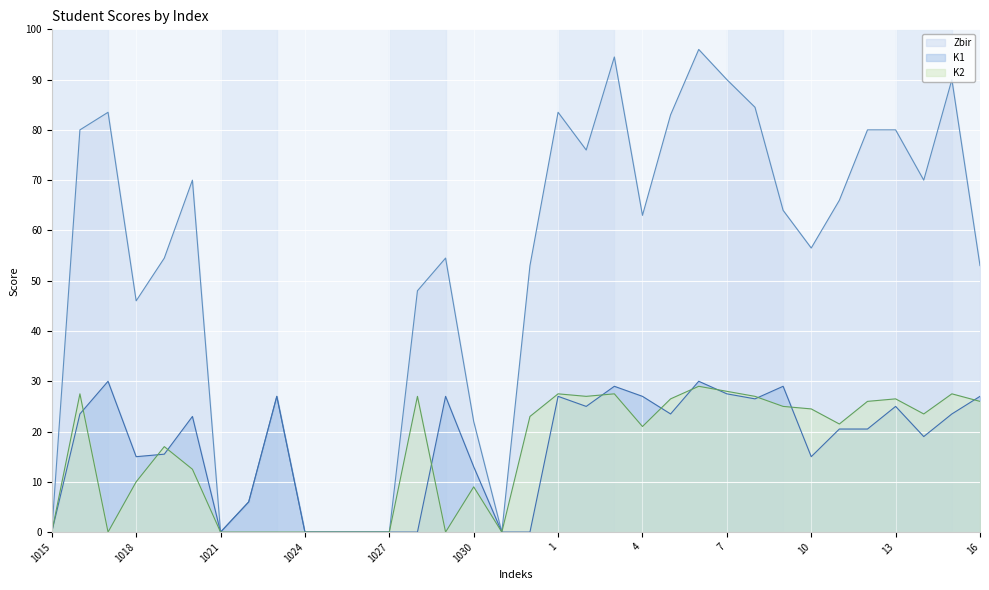

How many data points in K1 are above 23?

16